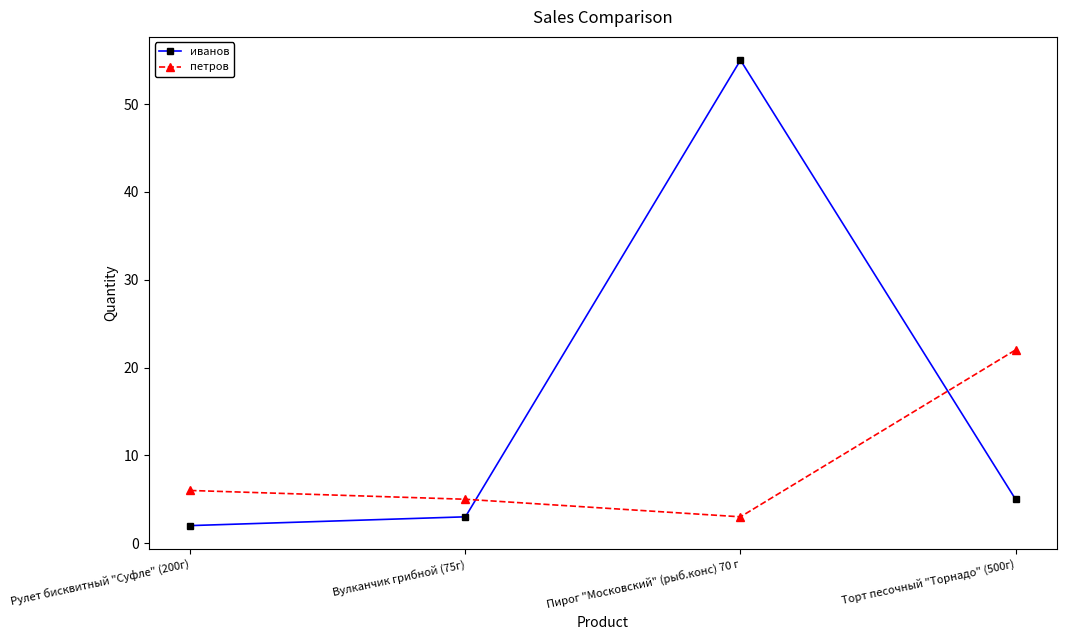

At which category is the sum across all series the highest?

Пирог "Московский" (рыб.конс) 70 г